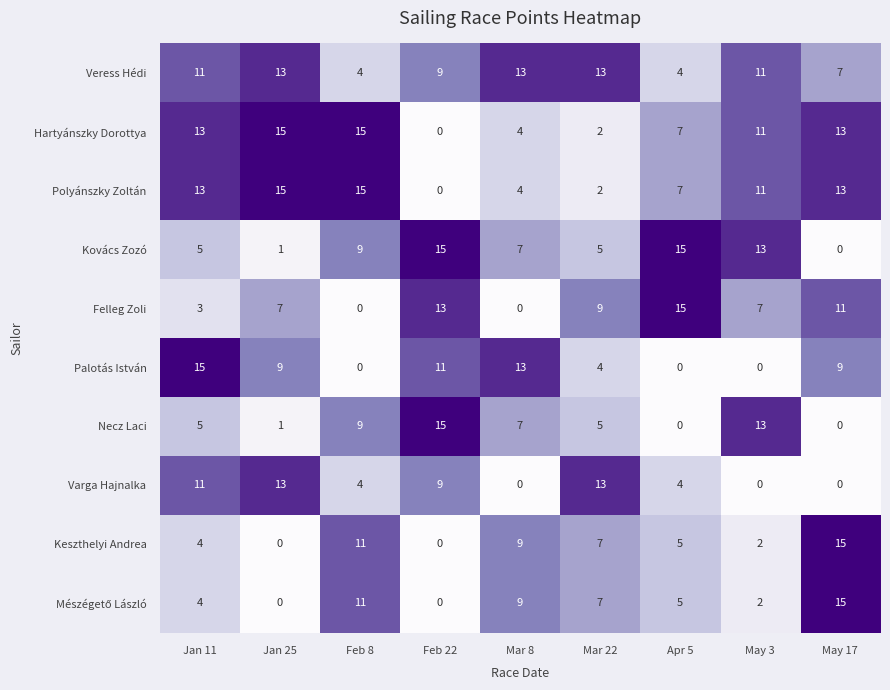

What is the difference between the maximum and minimum values in the Palotás István series?

15